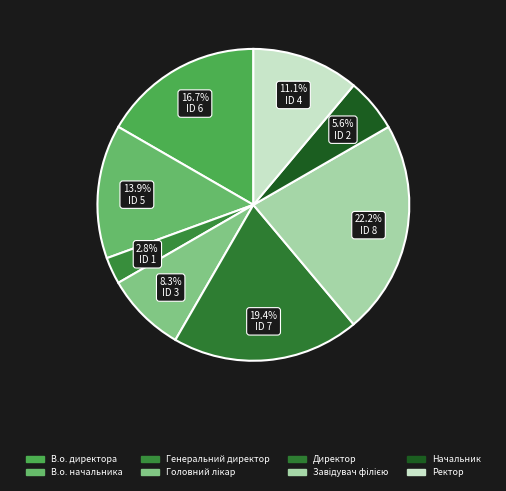

Rank the categories by value from highest to lowest.

Завідувач філією, Директор, В.о. директора, В.о. начальника, Ректор, Головний лікар, Начальник, Генеральний директор